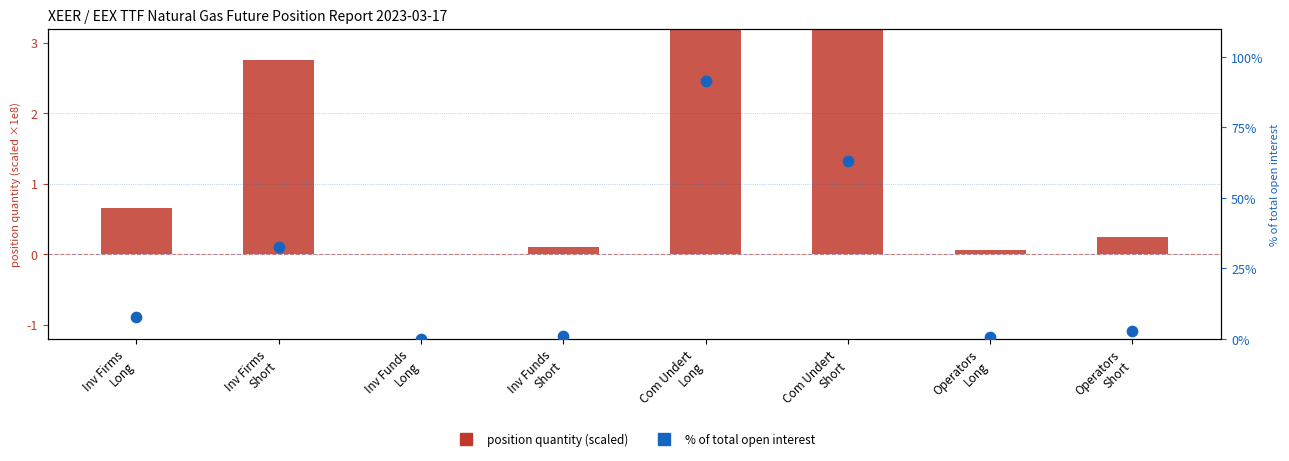

Is the value of position quantity (scaled) at Com Undert
Long greater than the value of % of total open interest at Operators
Long?

Yes